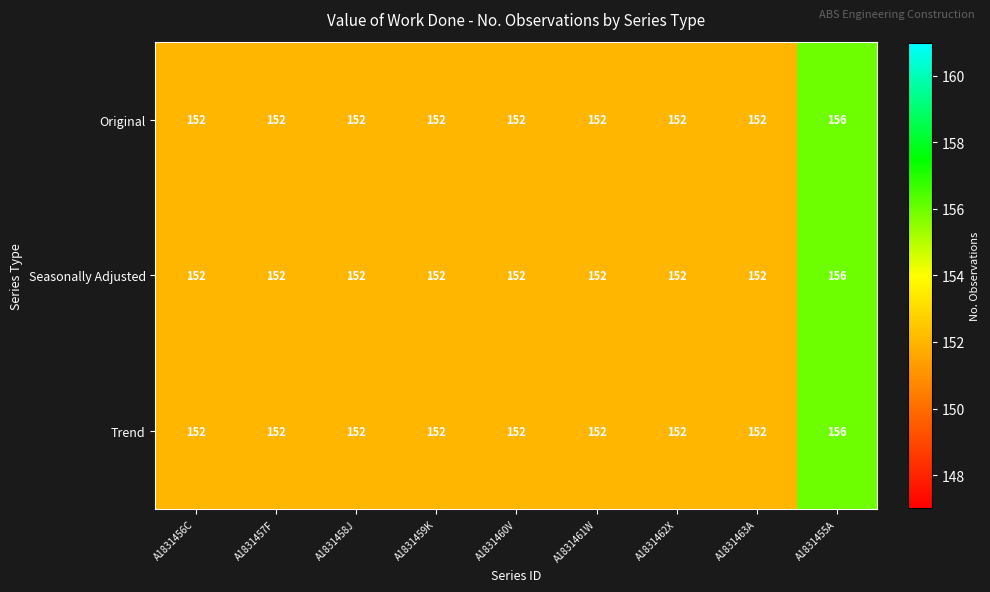

Is it true that Original equals 156 at A1831455A?

True